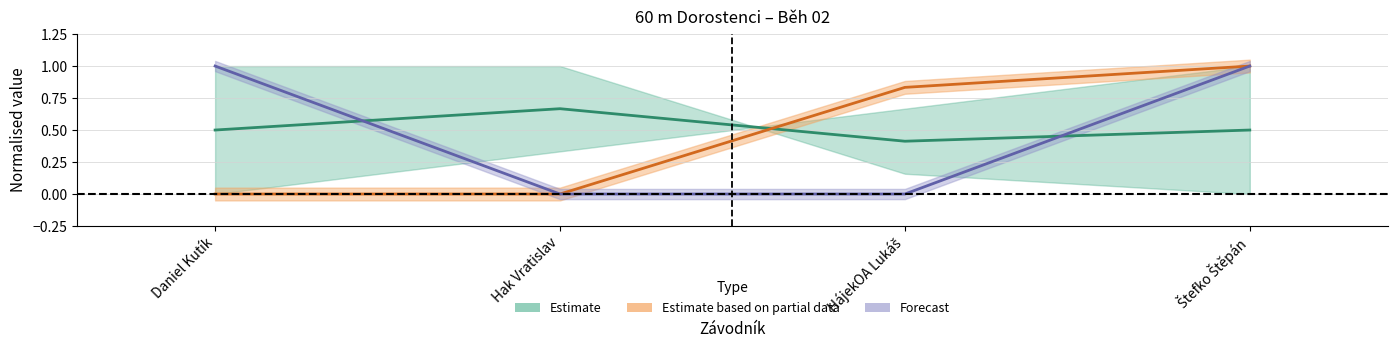

Which series has the widest spread of values?

Výkon